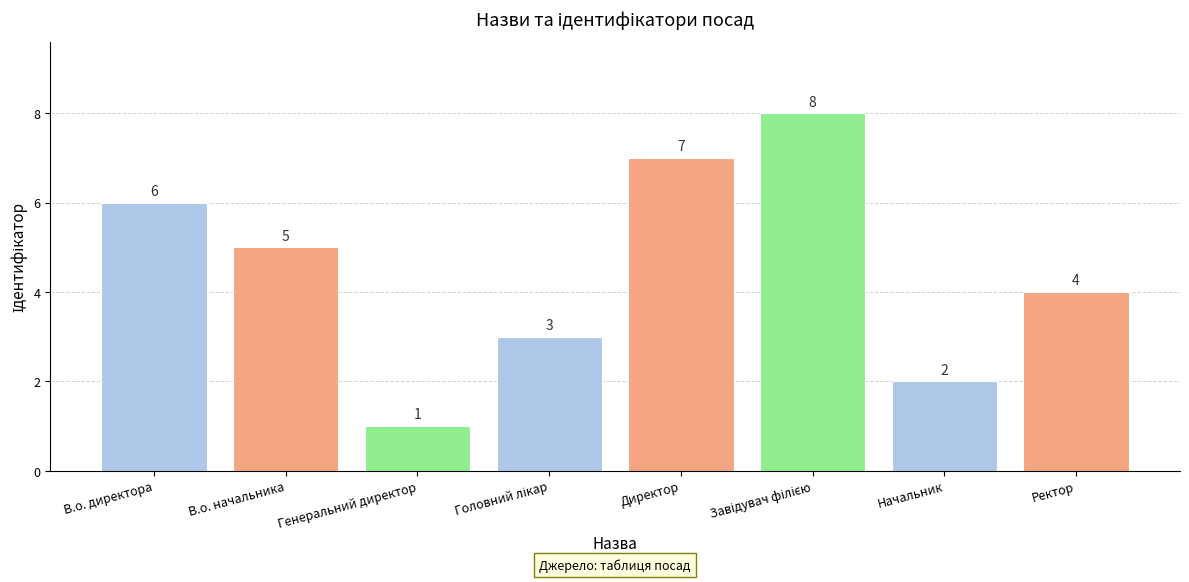

Where does the data first go above 5?

В.о. директора